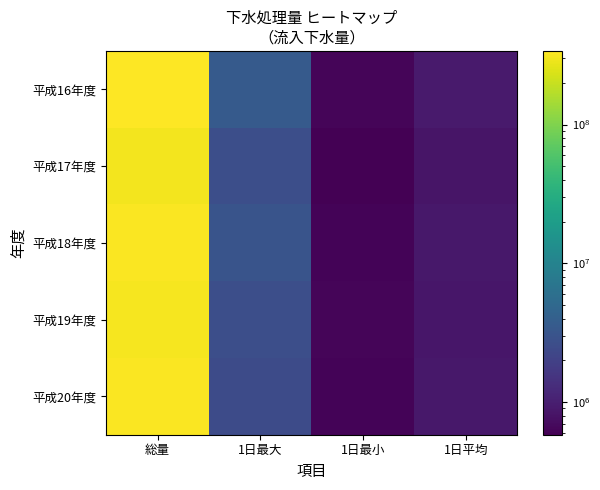

What is the smallest value displayed?

581770